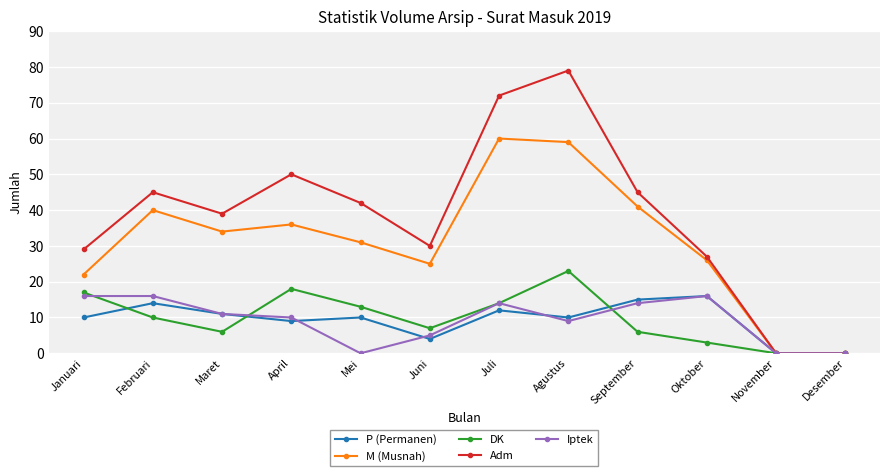

In Adm, how many points are higher than both neighbors (excluding endpoints)?

3